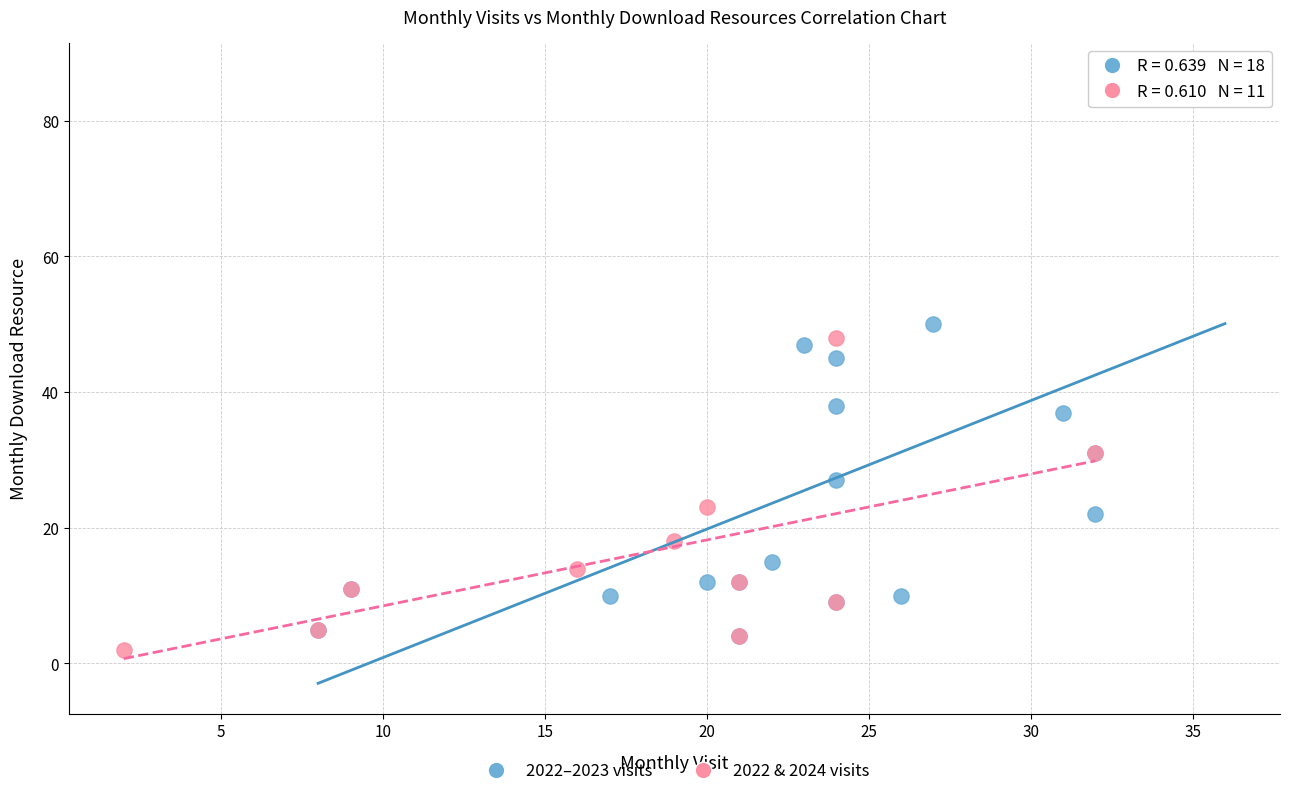

Which series contains the highest Y value?

2022–2023 visits